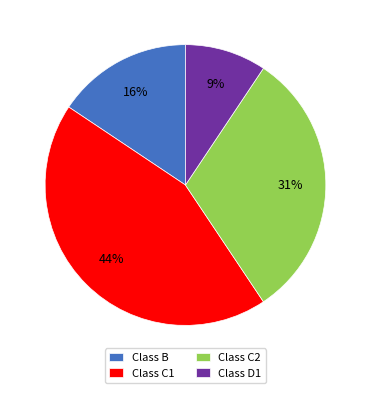

True or false: Class C1 accounts for 50% of the total.

False